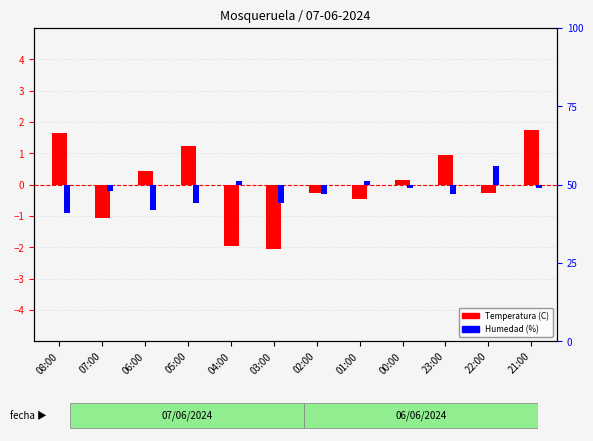

Reading left to right, transcribe all the data shown in this chart.

Temperatura (C): 08:00=1.6	07:00=-1.1	06:00=0.4	05:00=1.2	04:00=-2.0	03:00=-2.1	02:00=-0.3	01:00=-0.5	00:00=0.1	23:00=0.9	22:00=-0.3	21:00=1.7
Humedad (%): 08:00=-9.0	07:00=-2.0	06:00=-8.0	05:00=-6.0	04:00=1.0	03:00=-6.0	02:00=-3.0	01:00=1.0	00:00=-1.0	23:00=-3.0	22:00=6.0	21:00=-1.0